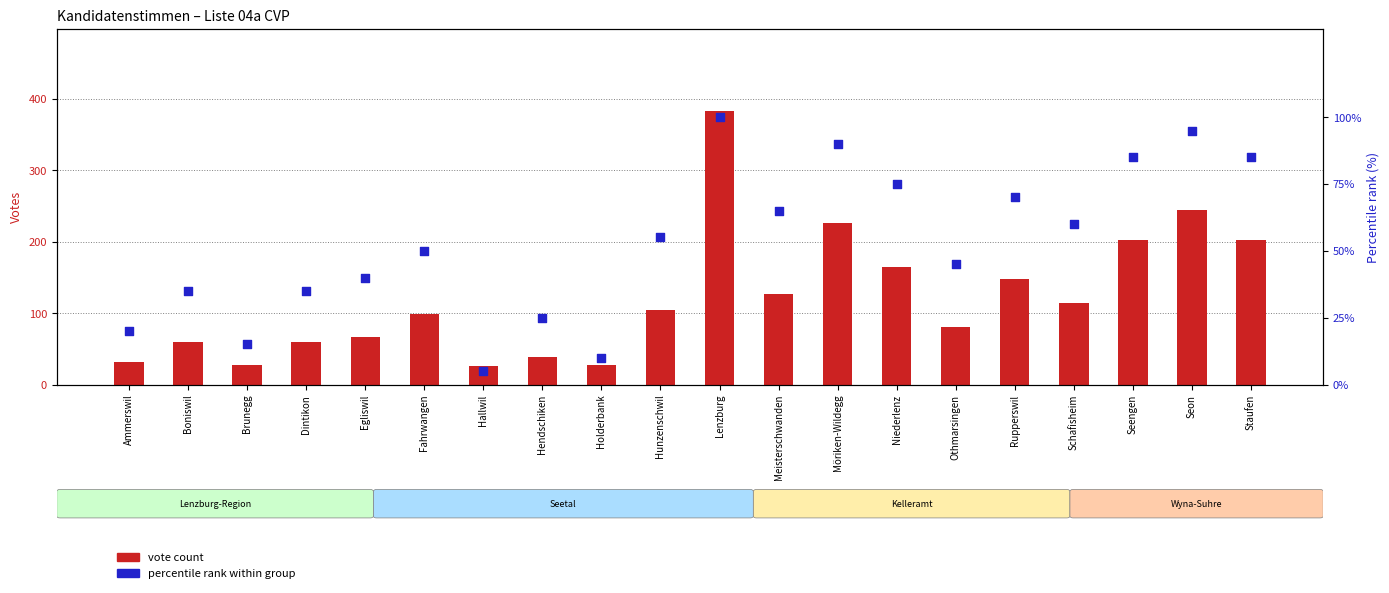

At how many categories does at least one series exceed 345?

1